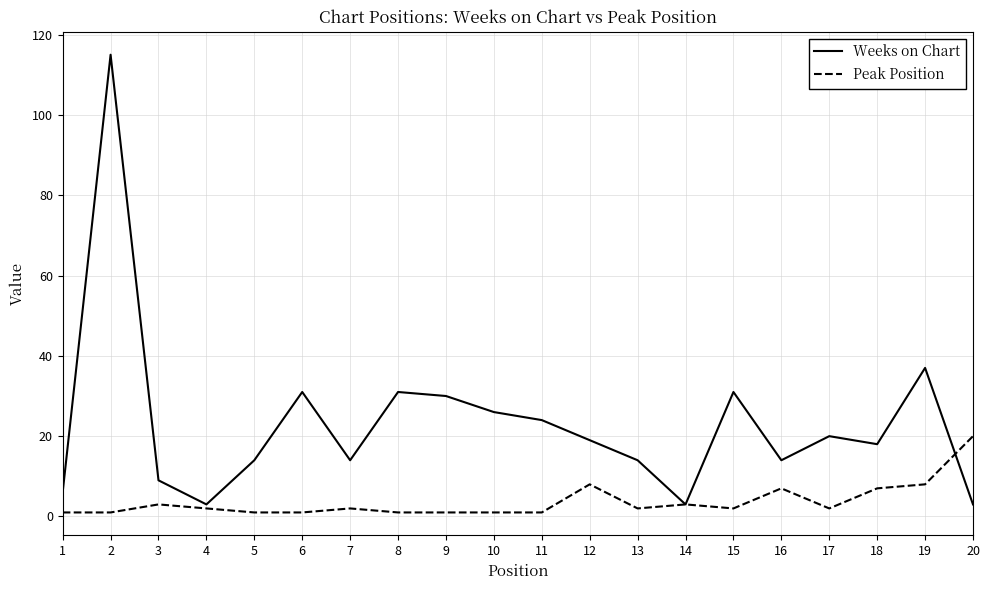

What are all the series names shown in the legend?

Weeks on Chart, Peak Position